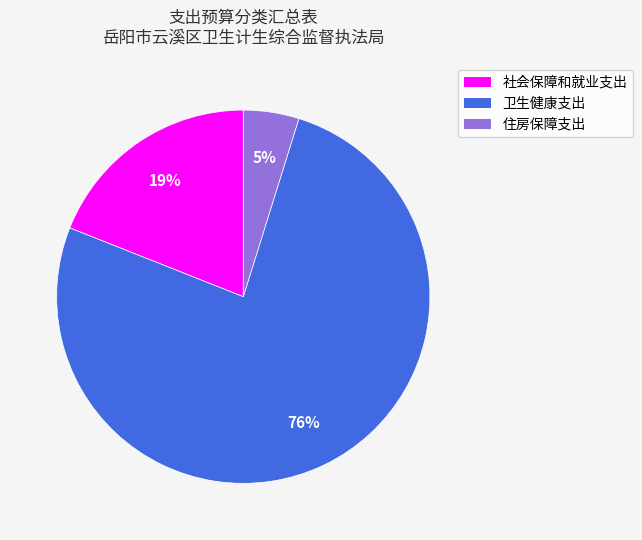

Which category has the smallest portion of the pie?

住房保障支出